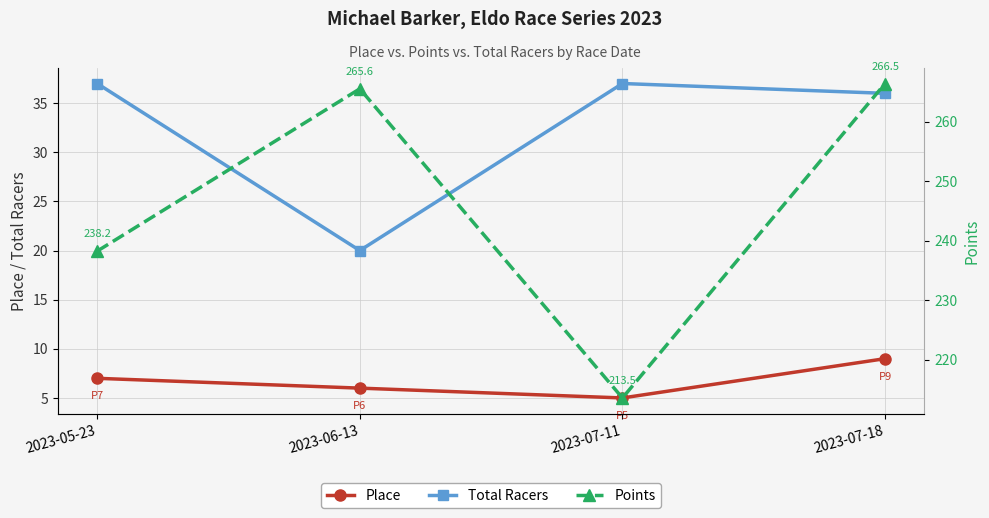

What is the average value of the Place series?

7